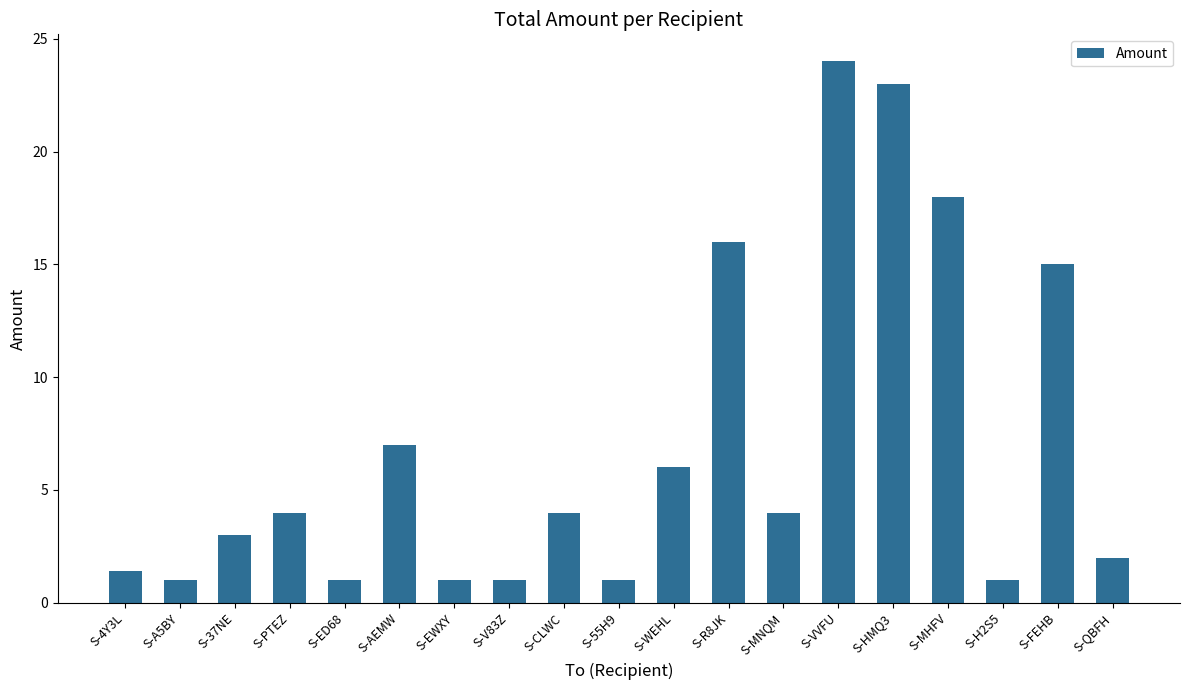

Count the number of data series in this chart.

1